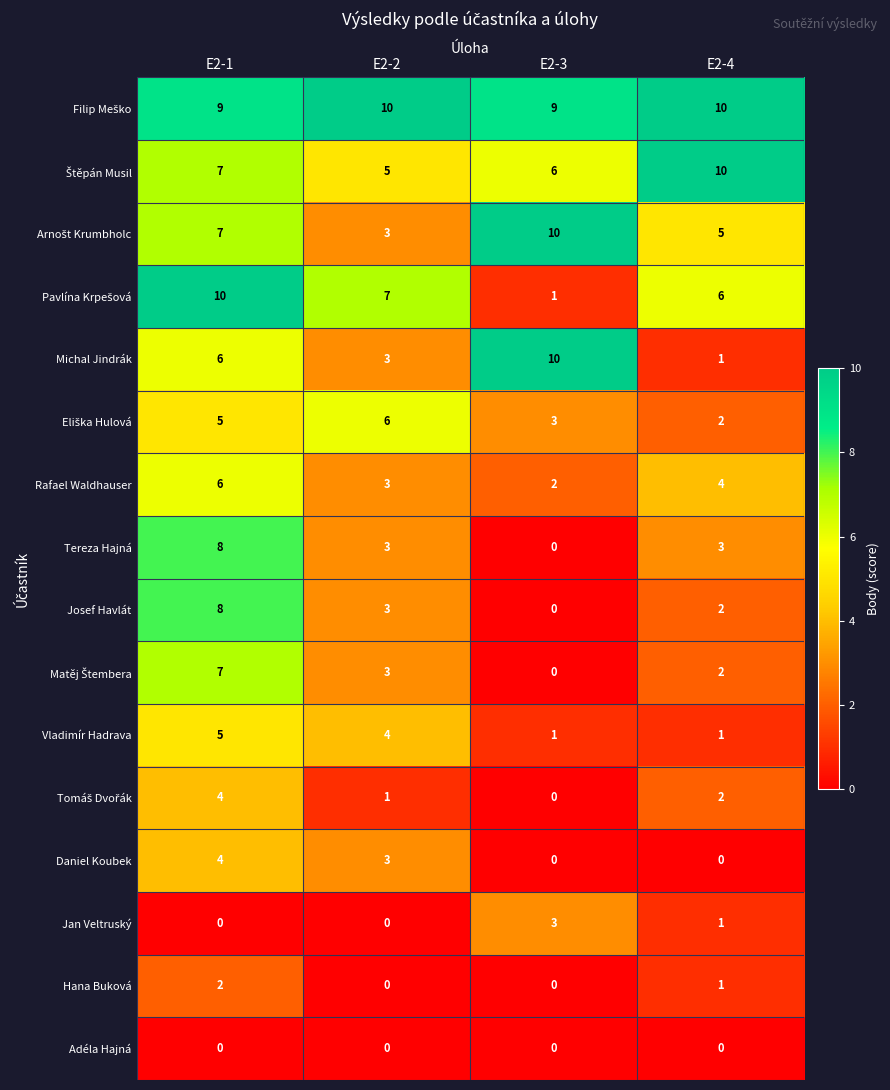

Between E2-3 and E2-4, which series saw the biggest shift?

Michal Jindrák